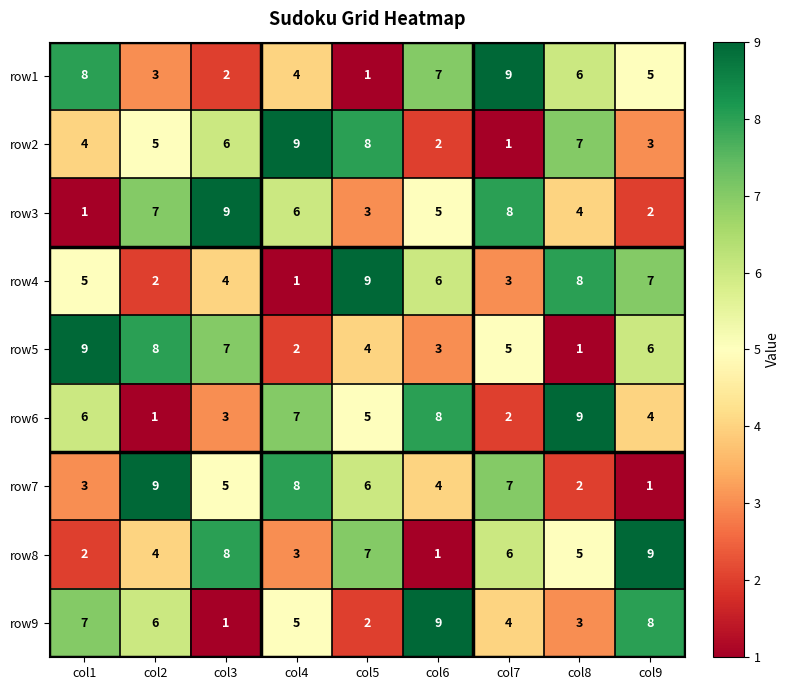

Count the number of categories in the chart.

9